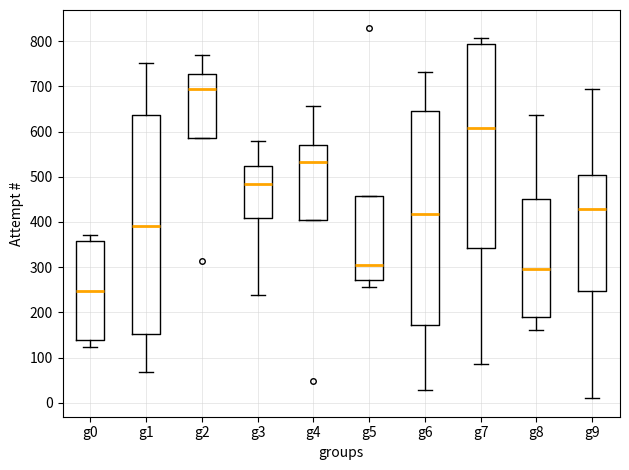

Where does the median line of the box for g0 sit on the y-axis? The values are not printed on the chart, so give them approximately, as read against the axis.

250